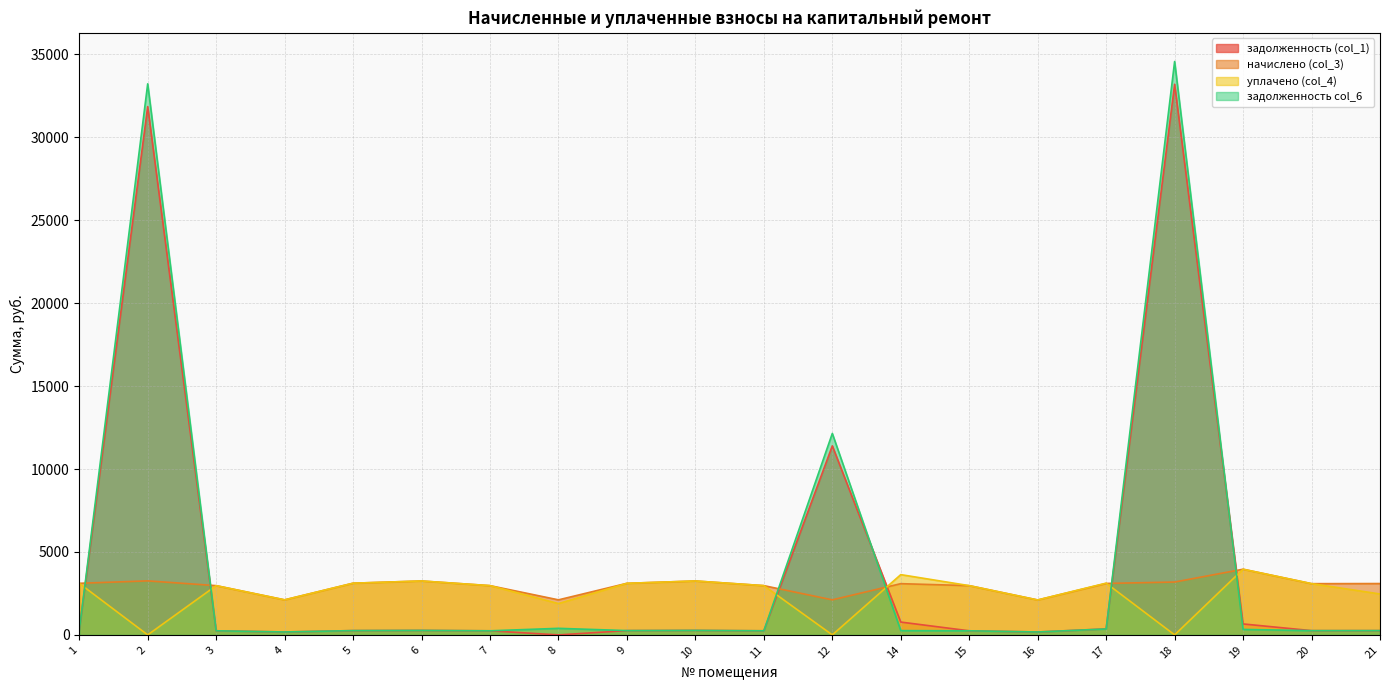

What are all the series names shown in the legend?

задолженность (col_1), начислено (col_3), уплачено (col_4), задолженность col_6